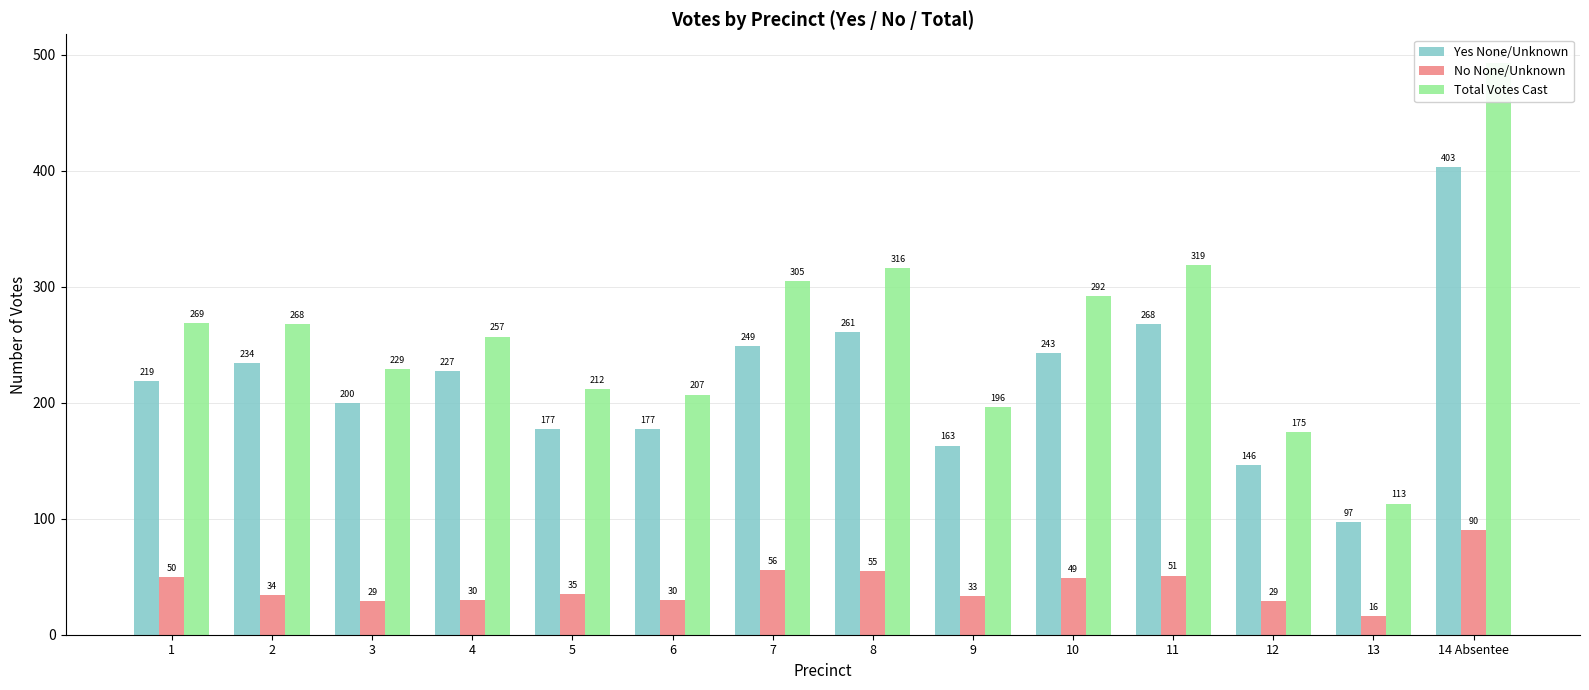

Which series changed the most between 10 and 14 Absentee?

Total Votes Cast